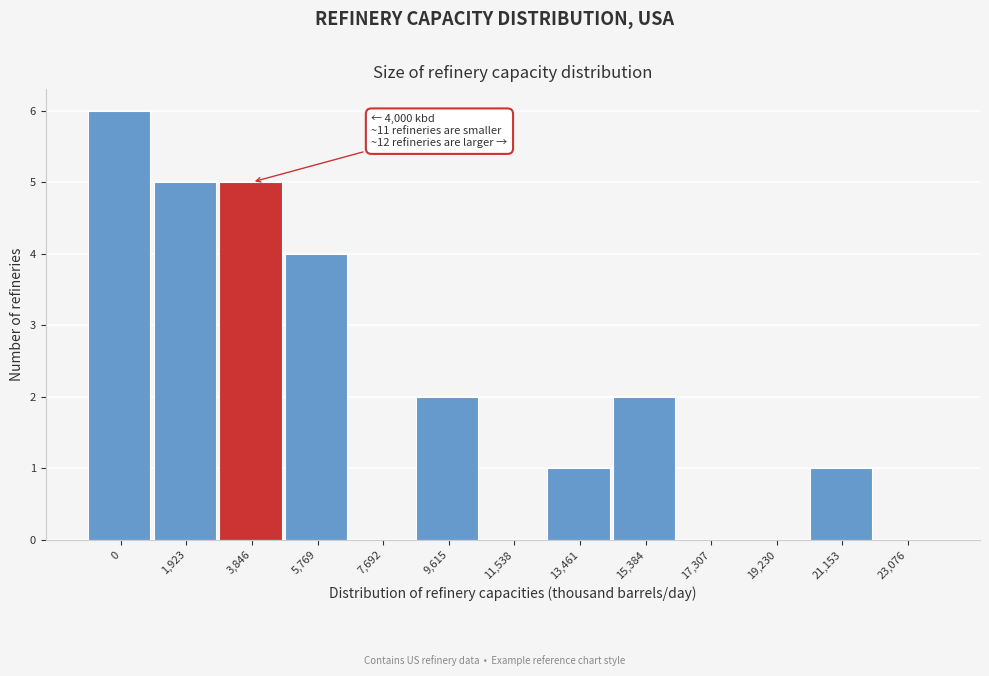

Reading right to left, what are all the values shown in this chart?

23,076=0	21,153=1	19,230=0	17,307=0	15,384=2	13,461=1	11,538=0	9,615=2	7,692=0	5,769=4	3,846=5	1,923=5	0=6